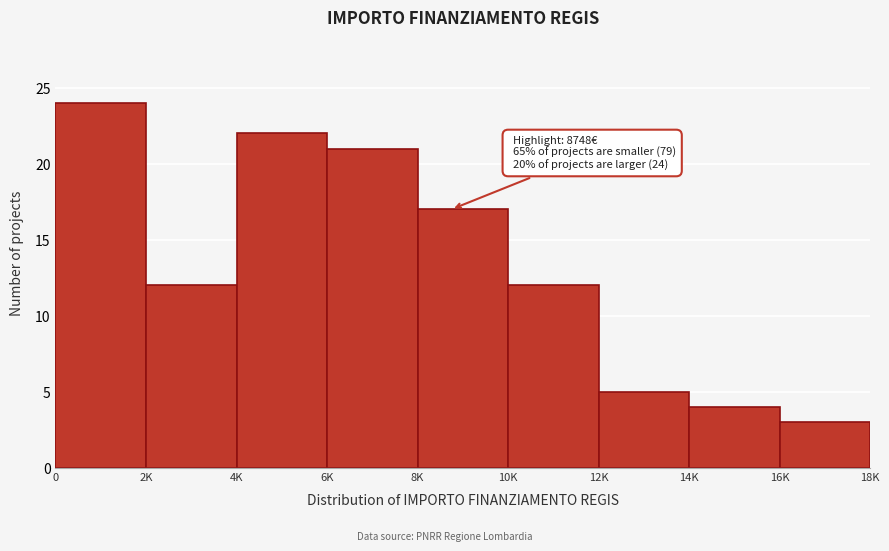

Reading right to left, transcribe all the data shown in this chart.

3	4	5	12	17	21	22	12	24